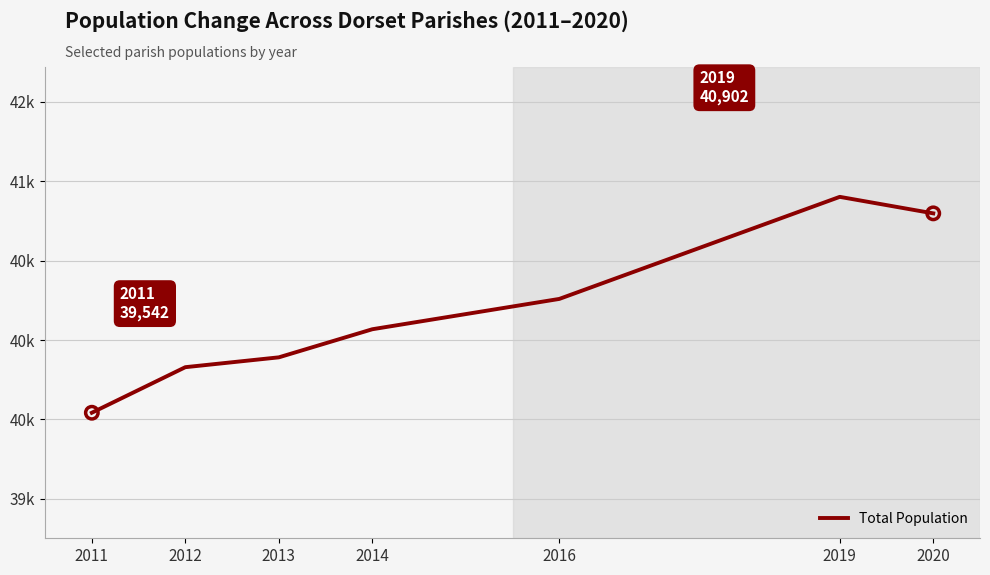

Approximately how many times larger is the value at 2012 compared to 2014?

1.0